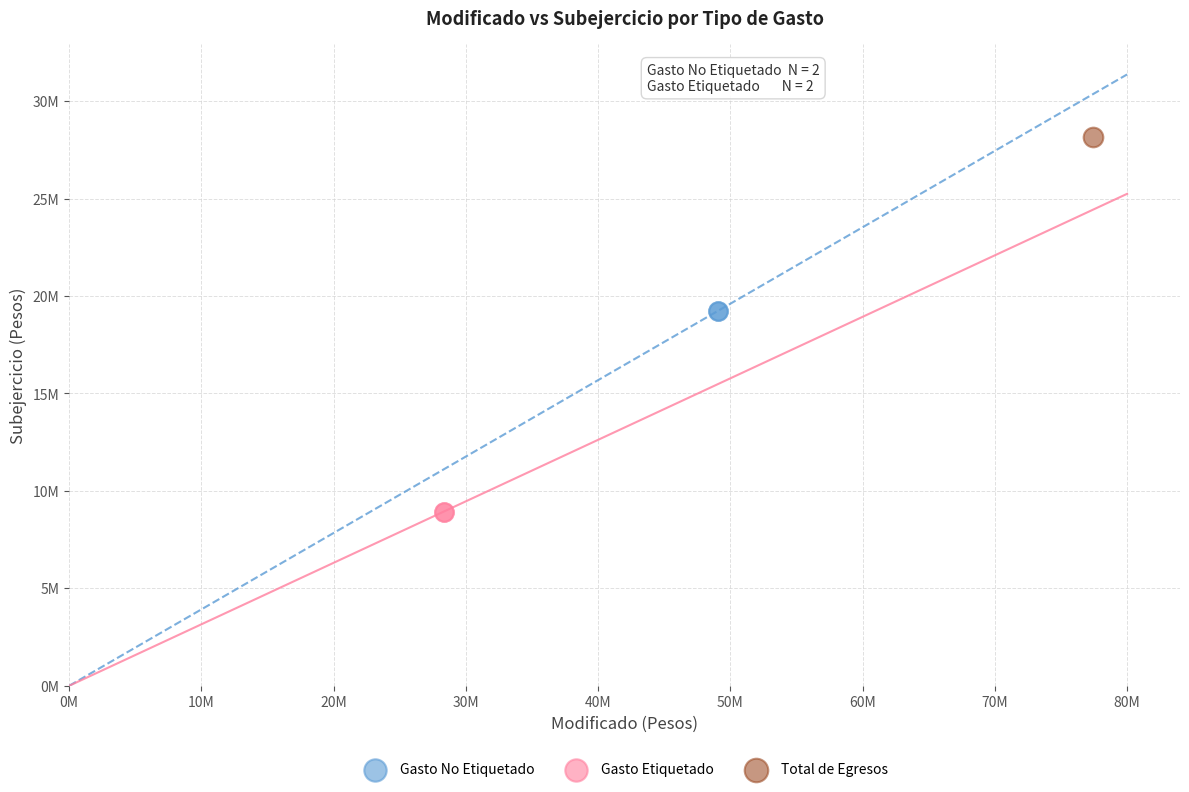

What are all the series names shown in the legend?

Gasto No Etiquetado, Gasto Etiquetado, Total de Egresos